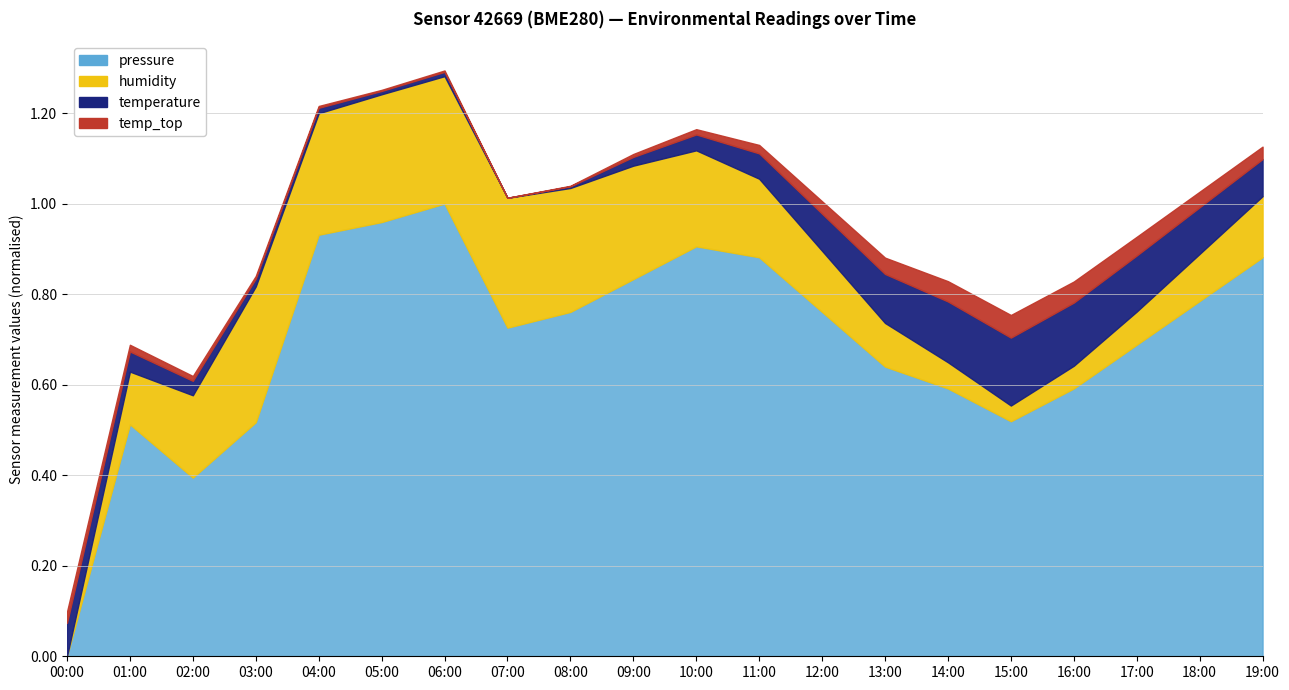

Which category has the highest value in the pressure series?

06:00